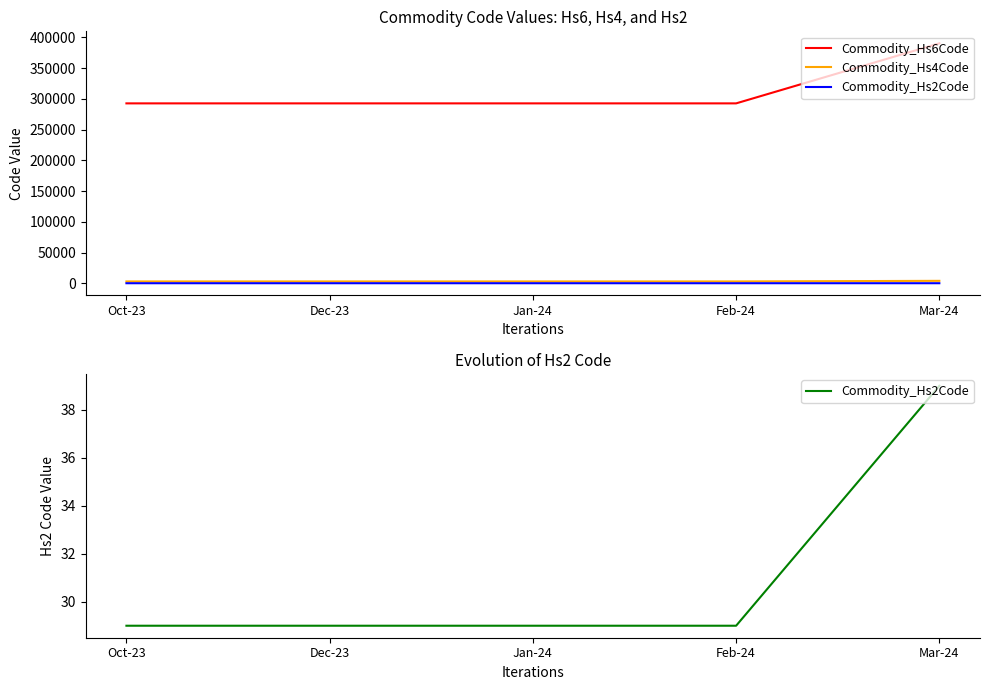

Reading left to right, what are all the values shown in this chart?

Commodity_Hs6Code: Oct-23=292700	Dec-23=292700	Jan-24=292700	Feb-24=292700	Mar-24=390410
Commodity_Hs4Code: Oct-23=2927	Dec-23=2927	Jan-24=2927	Feb-24=2927	Mar-24=3904
Commodity_Hs2Code: Oct-23=29	Dec-23=29	Jan-24=29	Feb-24=29	Mar-24=39